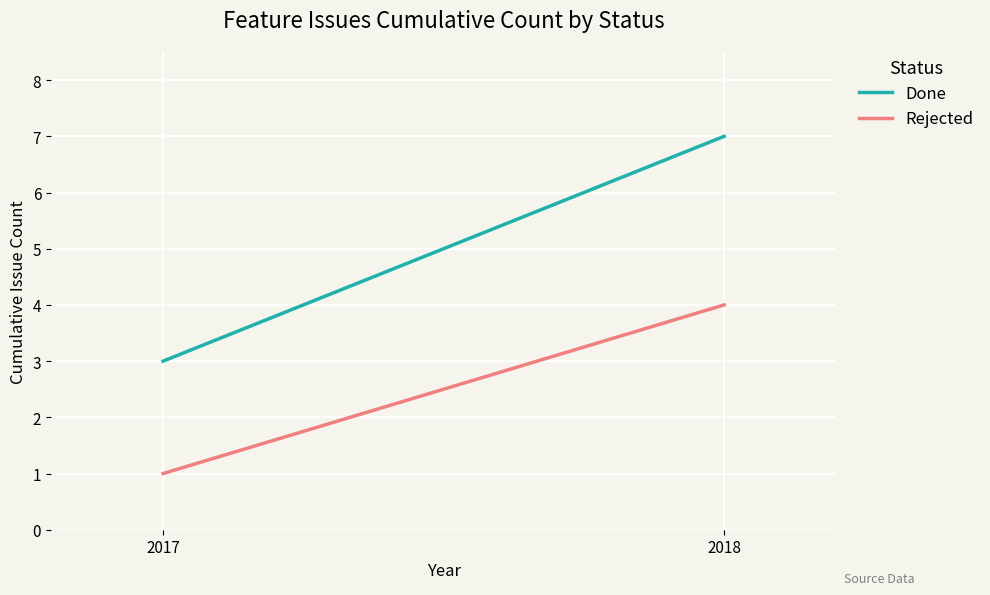

What is the sum of the Rejected values at 2017 and 2018?

5